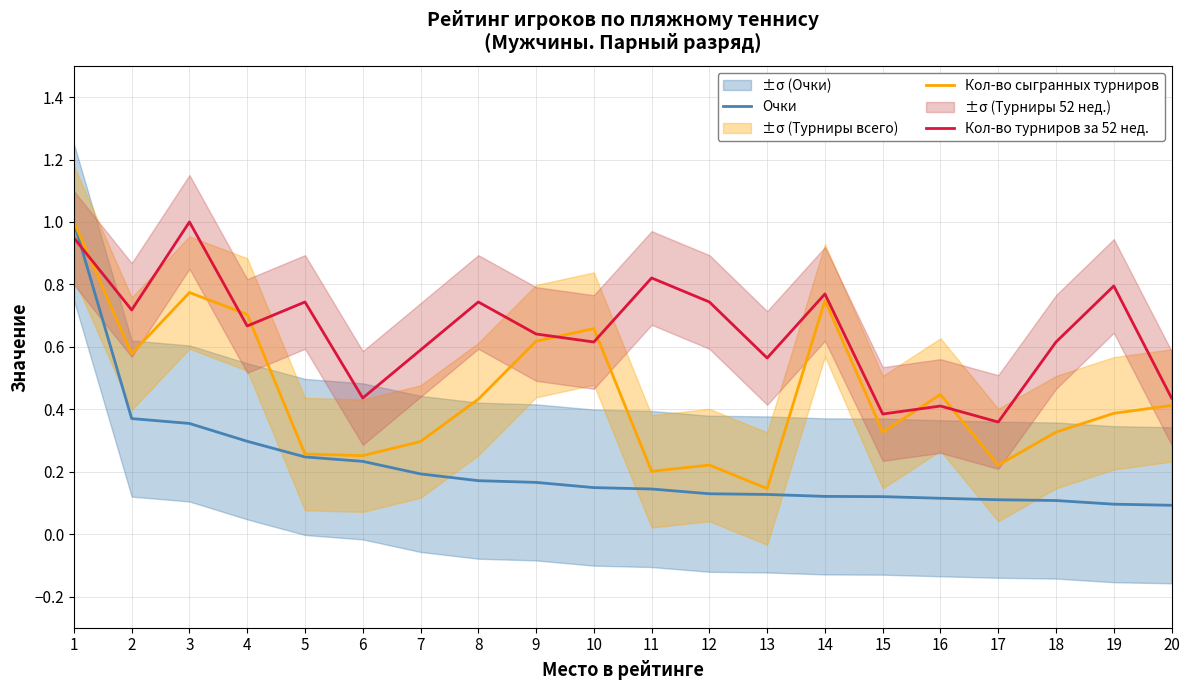

What is the difference between the highest and lowest values at 4?

0.4